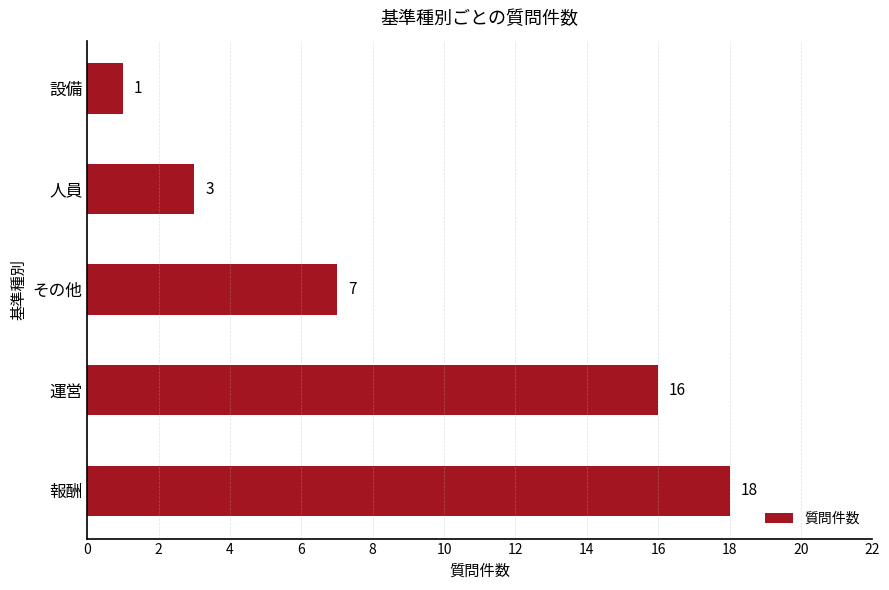

True or false: the data shows 21 at 運営.

False